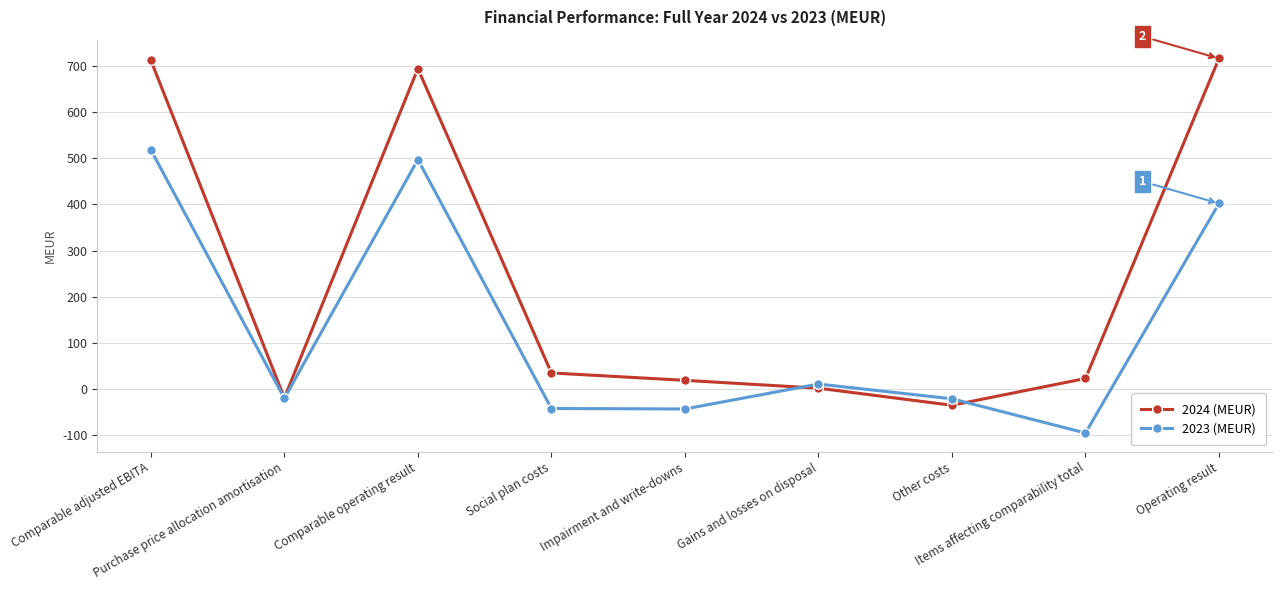

What is the maximum value shown in the chart?

716